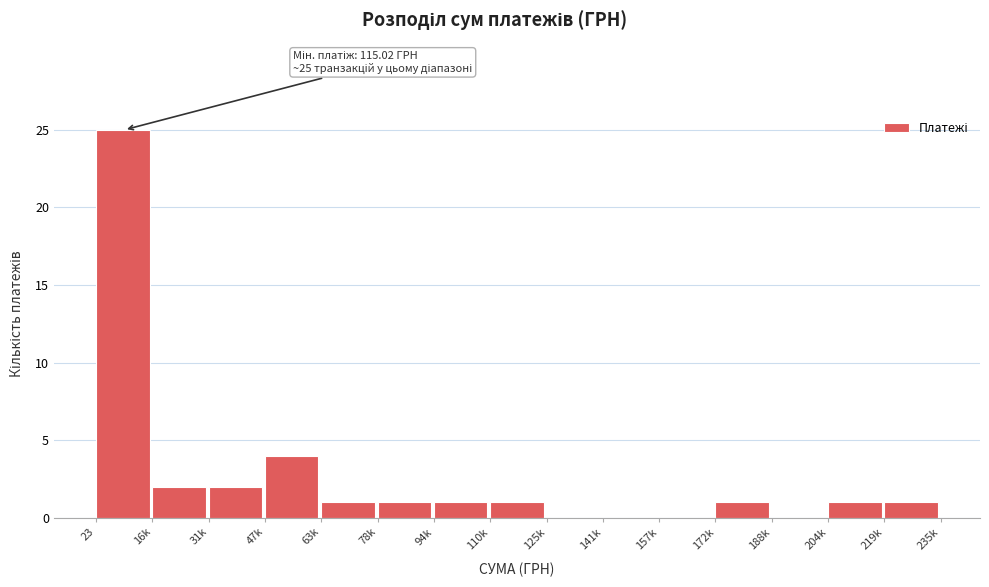

Reading right to left, list all the values displayed in this chart.

219k=1	204k=1	188k=0	172k=1	157k=0	141k=0	125k=0	110k=1	94k=1	78k=1	63k=1	47k=4	31k=2	16k=2	23=25